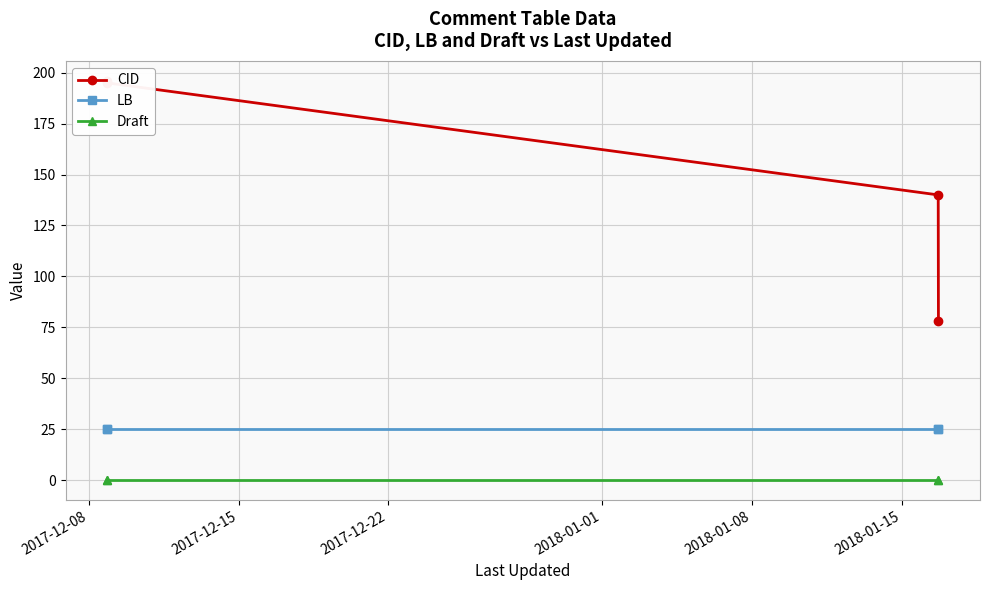

Is this an area chart (filled region under the line)?

No